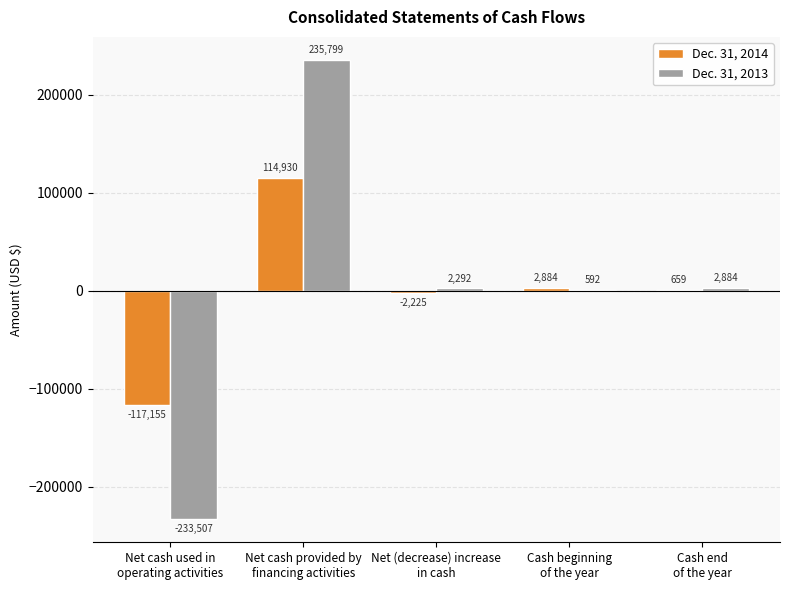

At which label does Dec. 31, 2014 first exceed 659?

Net cash provided by
financing activities